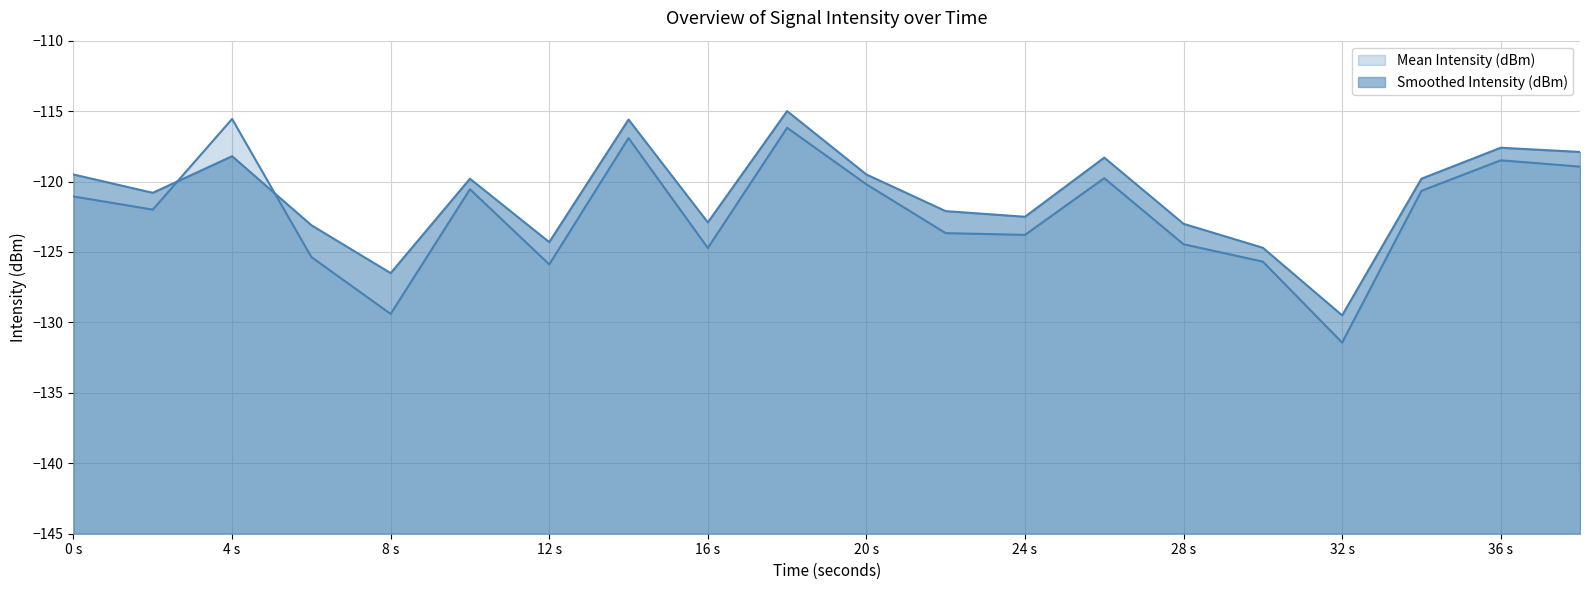

What is the smallest value displayed?

-131.4